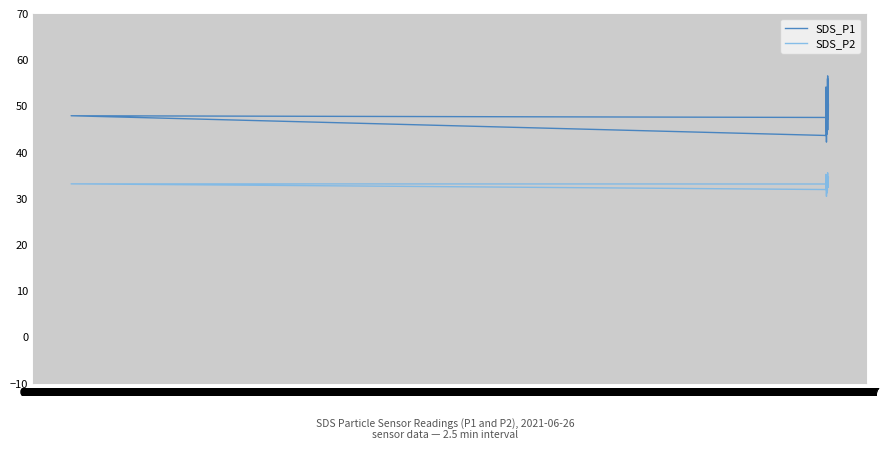

What is the sum of the SDS_P2 values at 00:37 and 05:37?

69.6